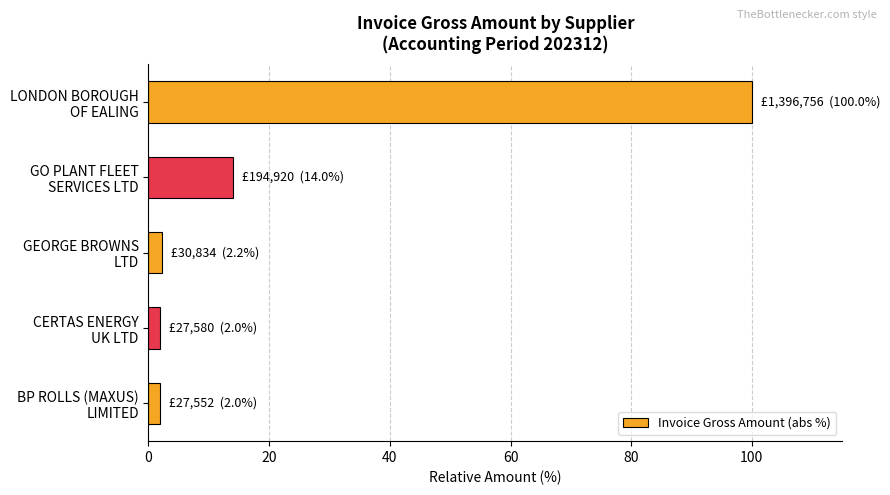

What is the smallest value displayed?

2.0